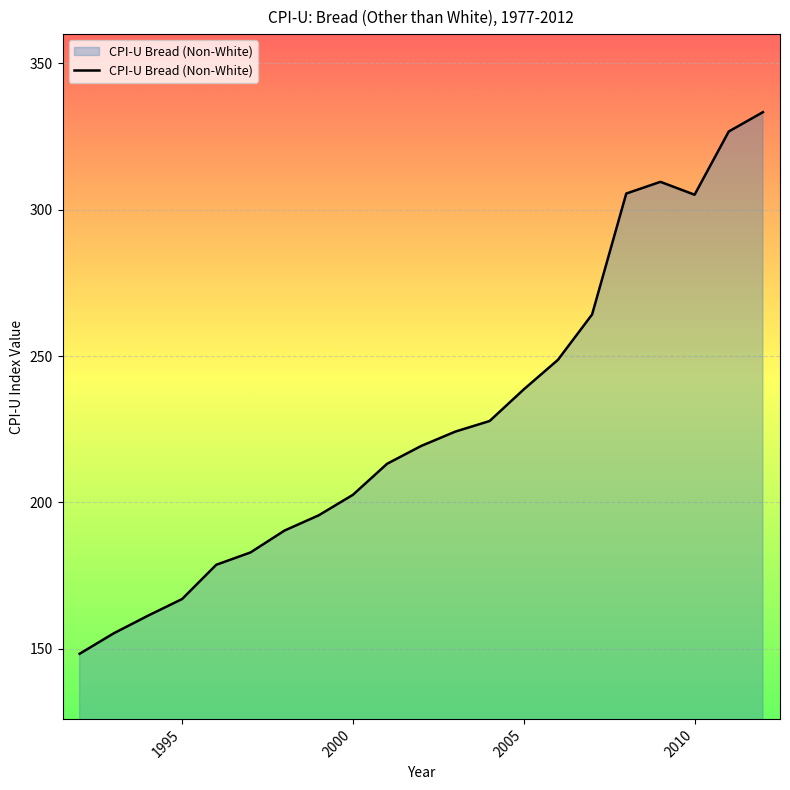

What is the difference between the maximum and minimum values?

185.0